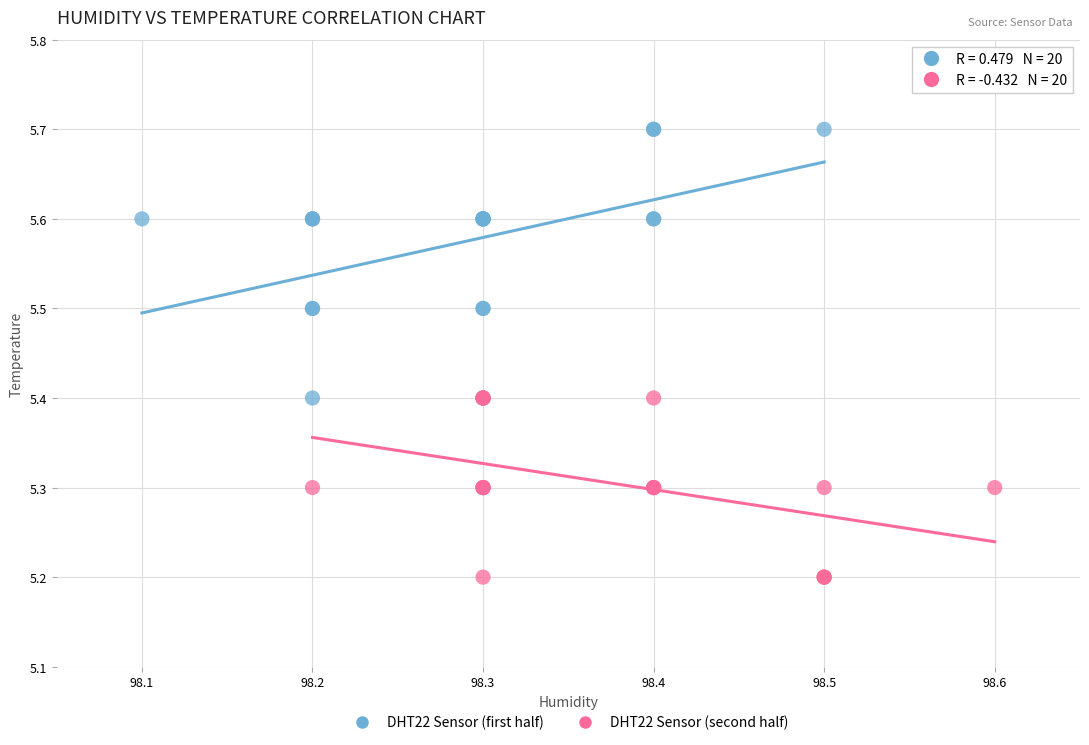

Which series has the widest spread of Y values?

DHT22 Sensor (first half)